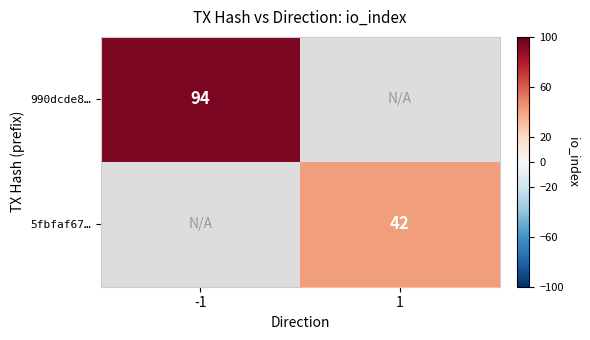

Is the value of 5fbfaf67… at 1 greater than the value of 990dcde8… at -1?

No